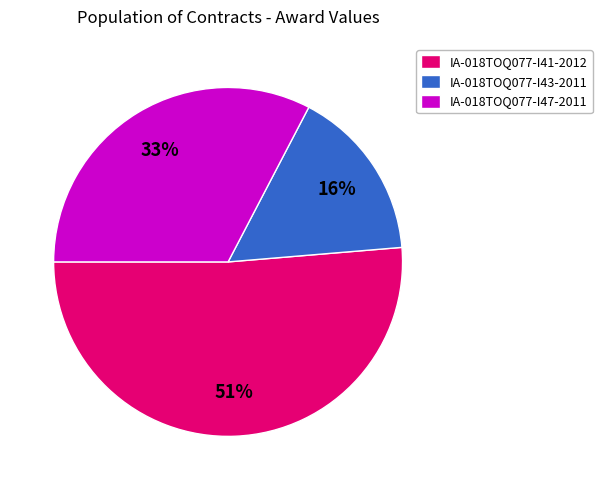

How many segments does this pie chart have?

3